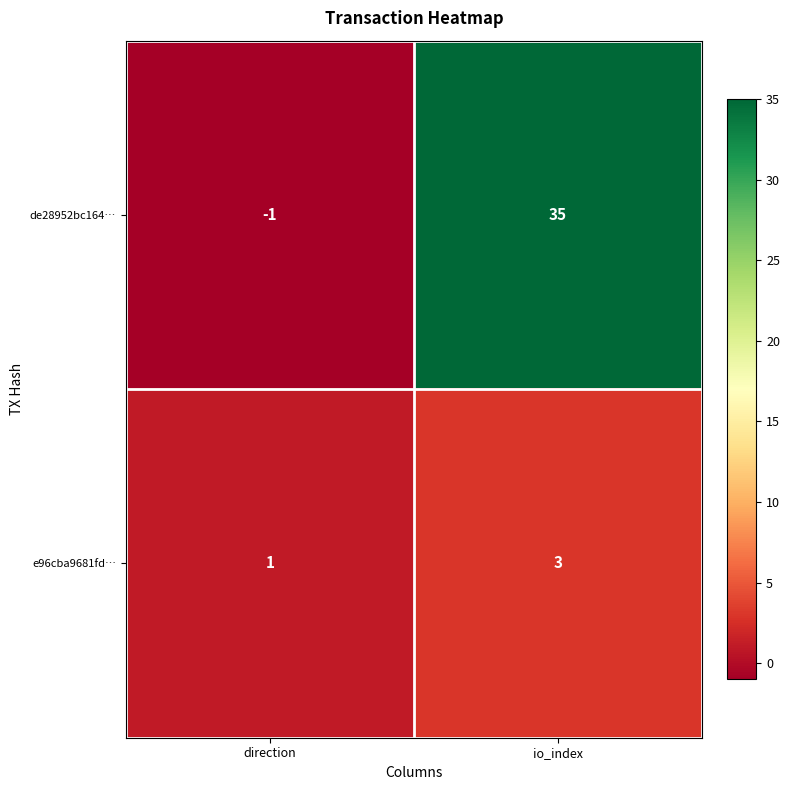

Rank the series at io_index from highest to lowest value.

de28952bc164…, e96cba9681fd…